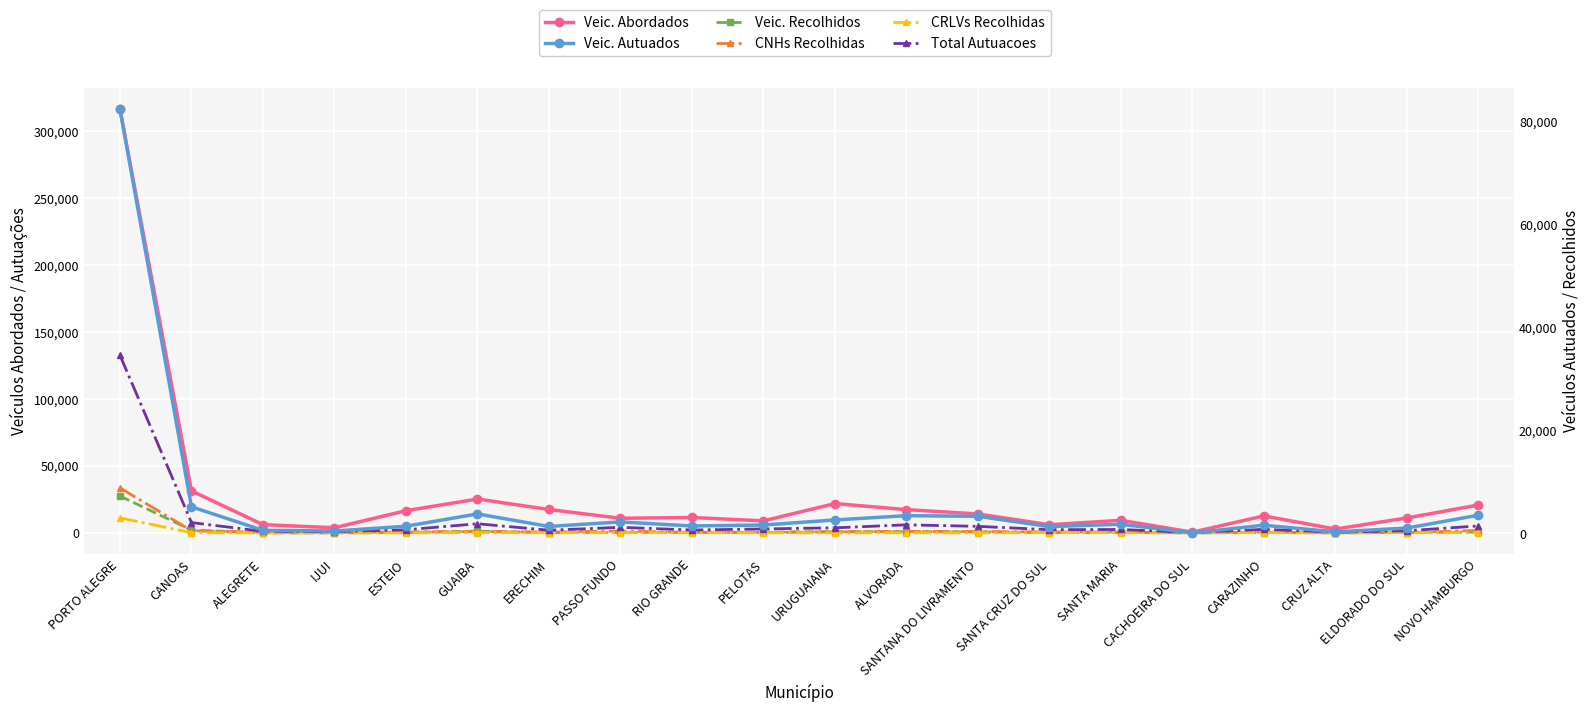

What is the maximum value shown in the chart?

316610